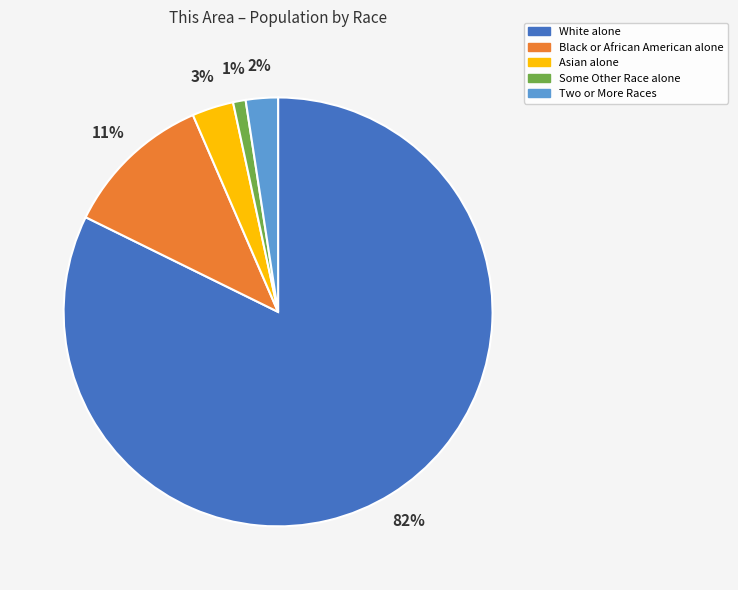

True or false: Asian alone accounts for 9% of the total.

False